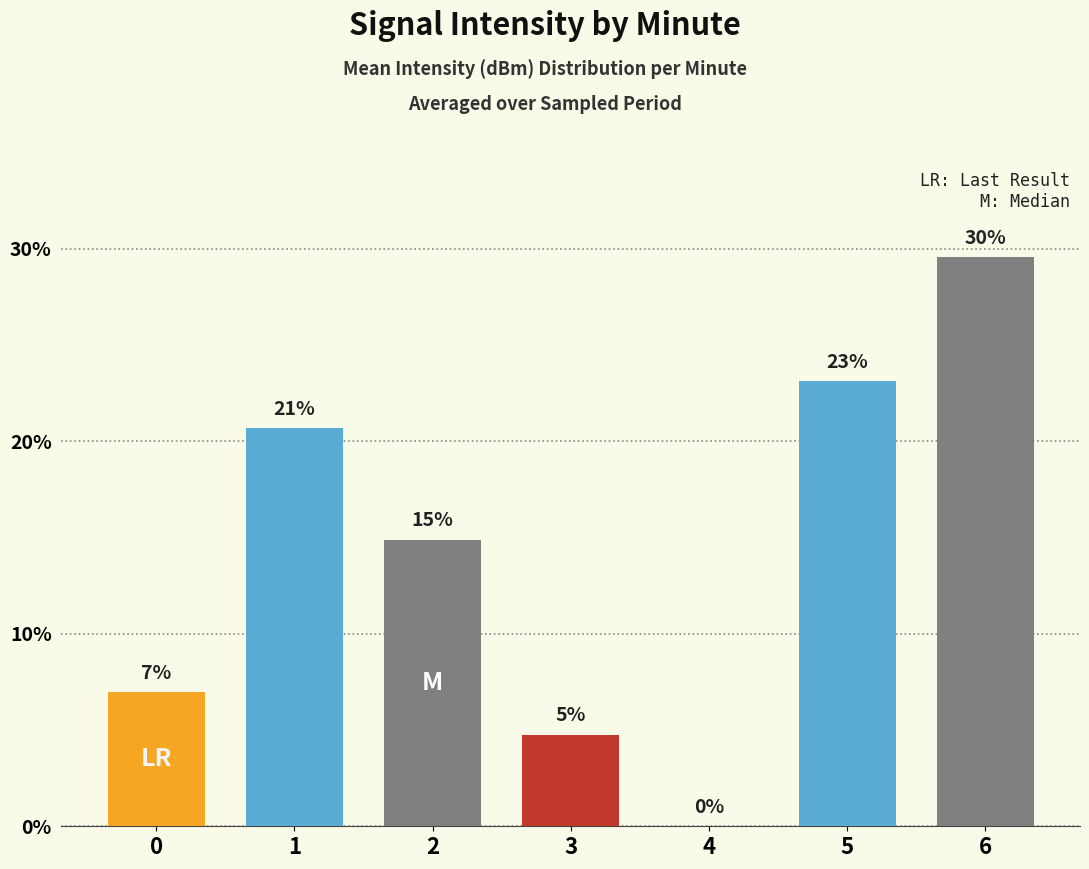

Reading left to right, list all the values displayed in this chart.

0=7.0	1=20.7	2=14.9	3=4.8	4=0.0	5=23.1	6=29.6